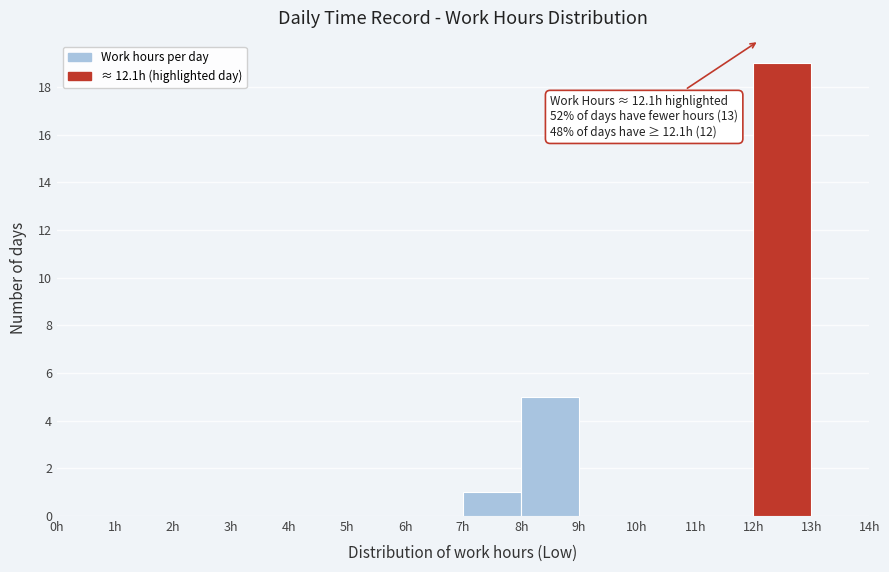

Over which range of the x-axis is the bar tallest?

12 to 13